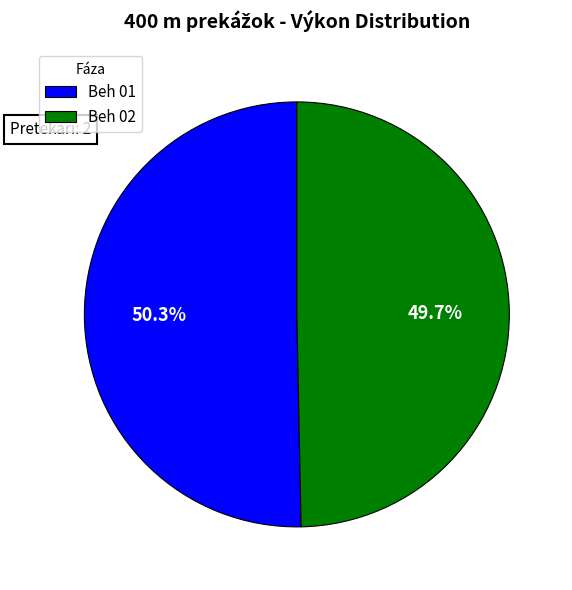

Is it true that Beh 01 is 50% of the pie?

True